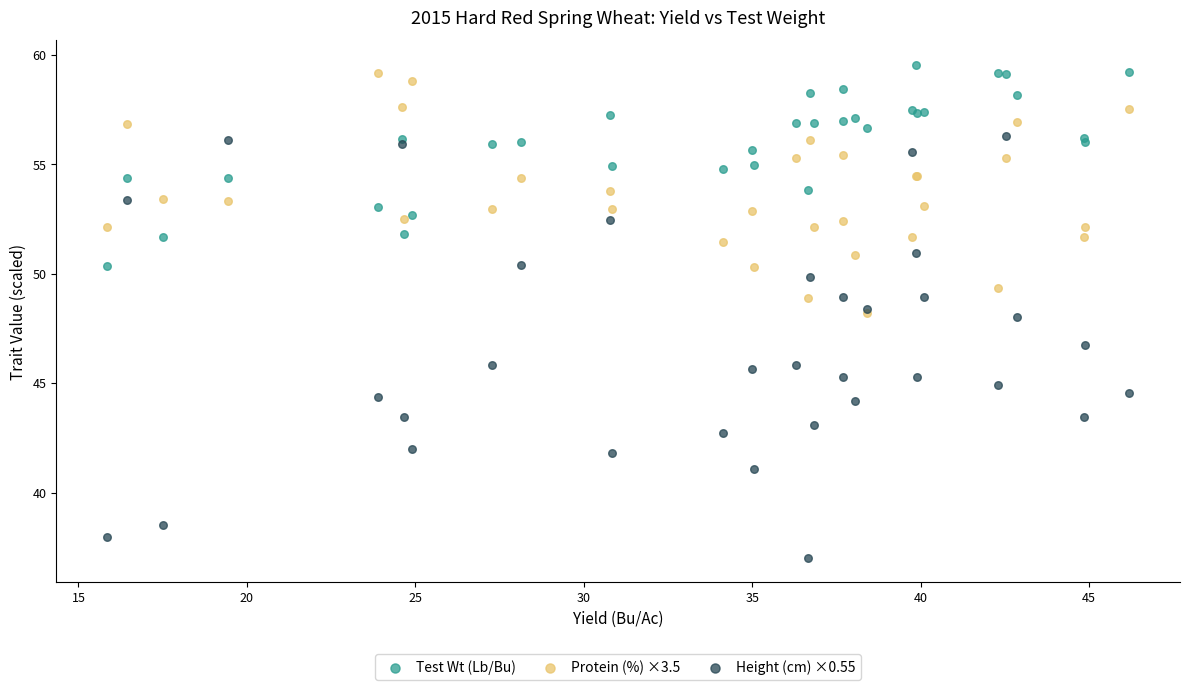

Which series reaches the maximum Y coordinate?

Test Wt (Lb/Bu)